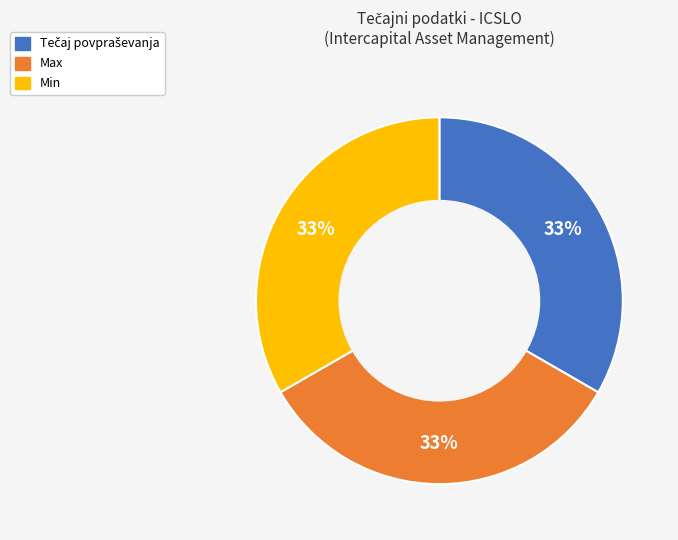

True or false: Max accounts for 33% of the total.

True